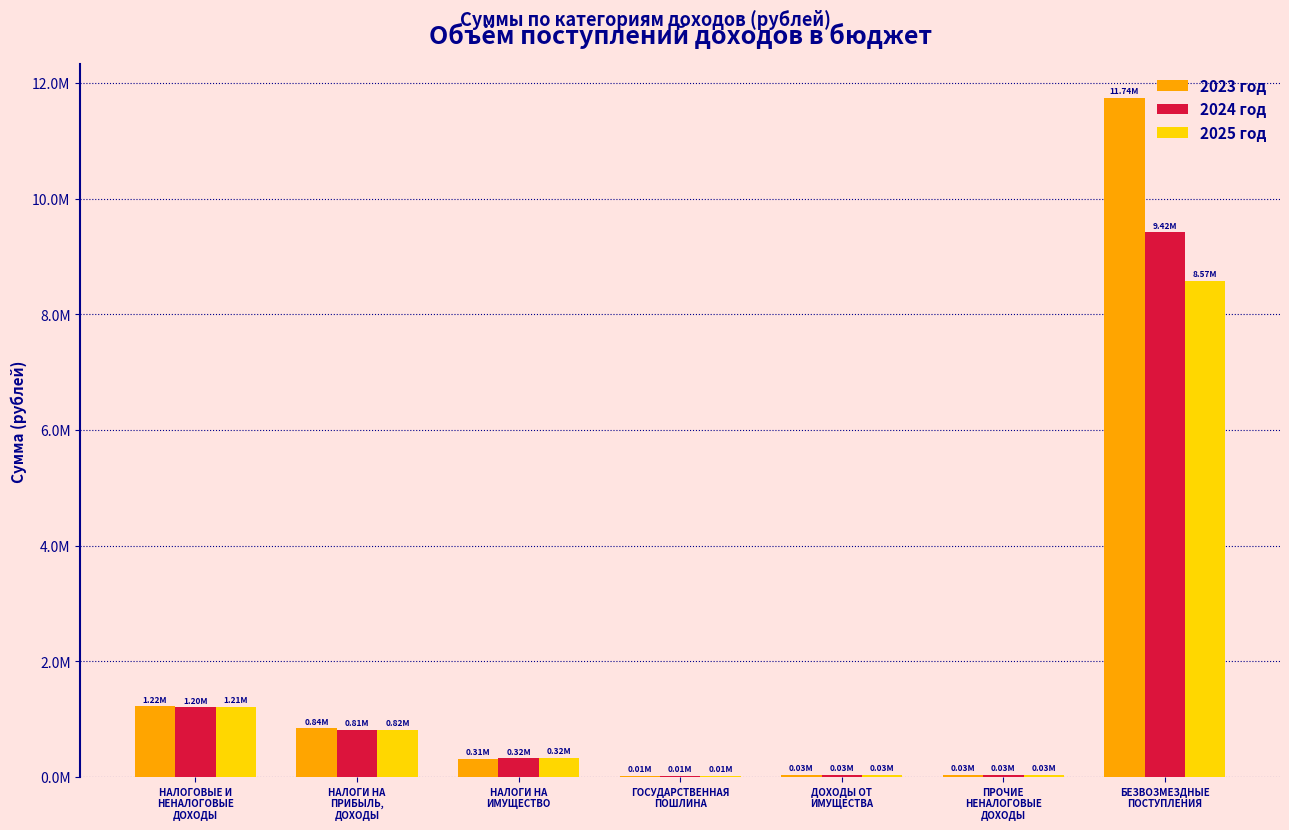

What are all the series names shown in the legend?

2023 год, 2024 год, 2025 год